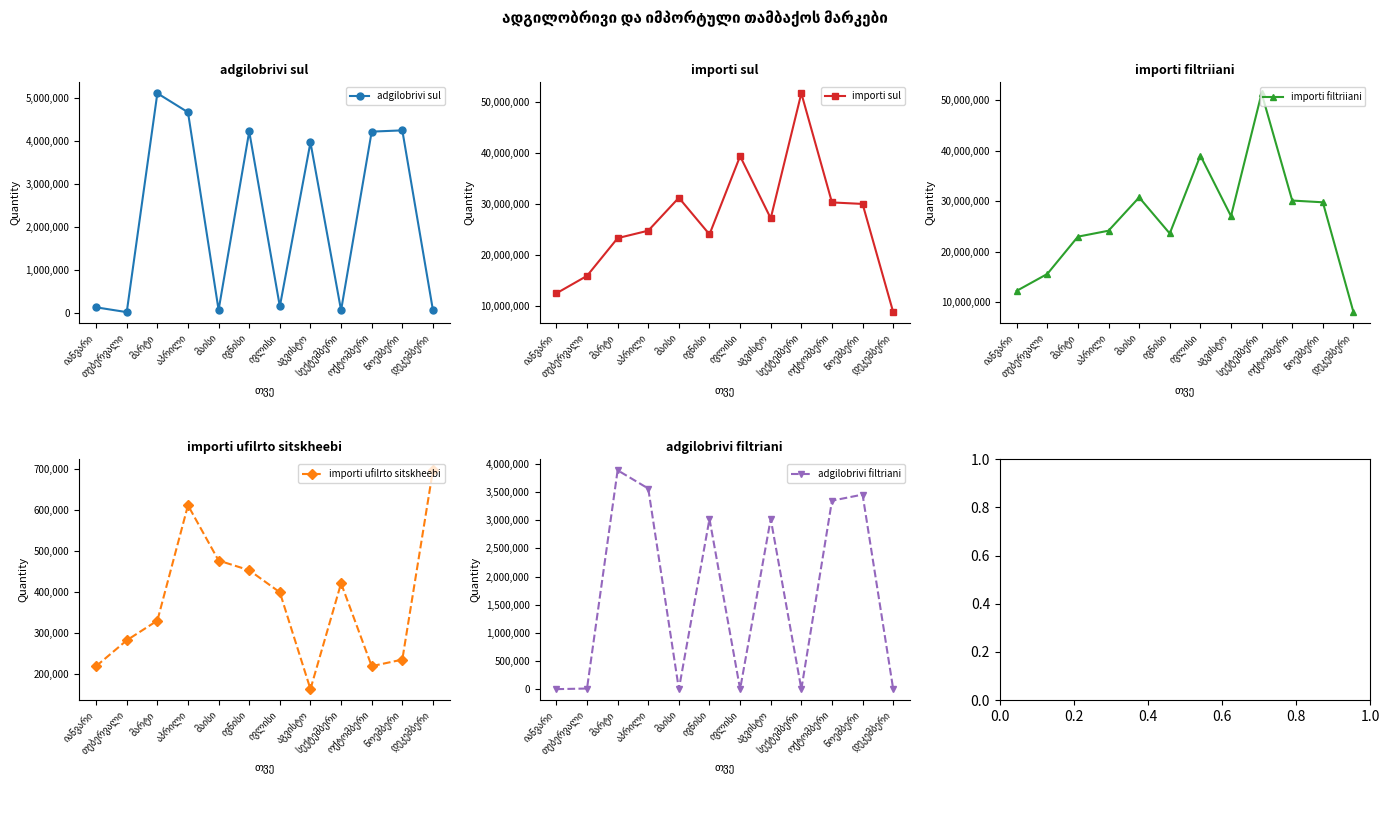

Reading left to right, what are all the values shown in this chart?

adgilobrivi sul: 137000	24800	5116000	4674000	75000	4227000	157000	3973000	67000	4224000	4253000	72000
importi sul: 12434000	15866000	23290200	24758400	31235600	24028400	39416600	27186000	51788400	30314800	30020200	8730400
importi filtriiani: 12204000	15552000	22939200	24116400	30715200	23565600	39009600	27000000	51332400	30088800	29743200	7992000
importi ufilrto sitskheebi: 219000	282000	330000	611000	476400	452800	399000	163000	421000	219000	235000	696400
adgilobrivi filtriani: 0	10800	3888000	3564000	0	3024000	0	3024000	0	3348000	3456000	0